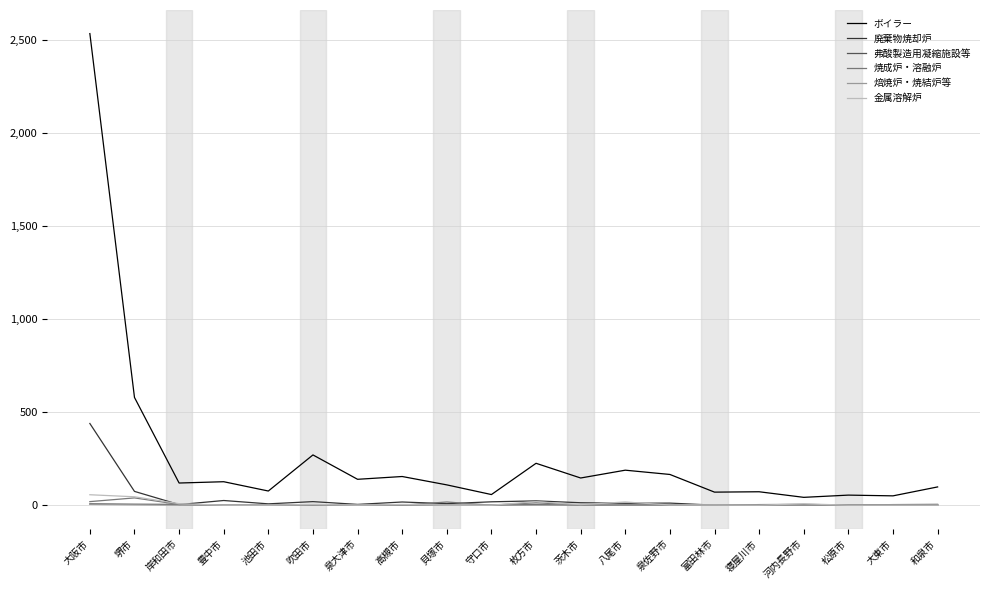

Does the chart display data point markers on the line(s)?

No